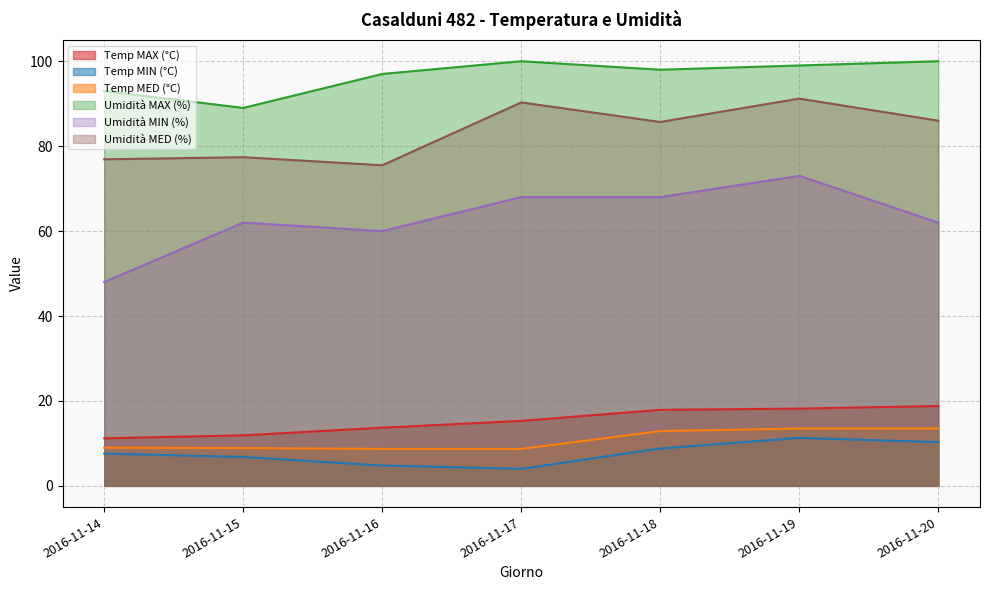

The Umidità MIN (%) series shows 62.0 at 2016-11-20. True or false?

True